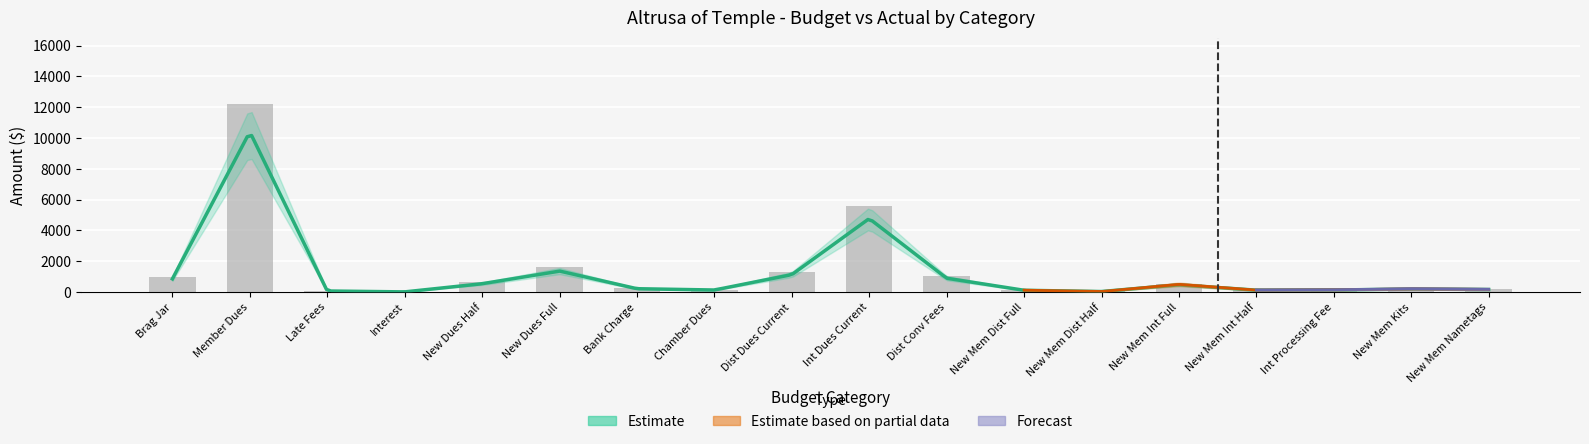

The value of budgeted at 16 is 79.0. True or false?

False